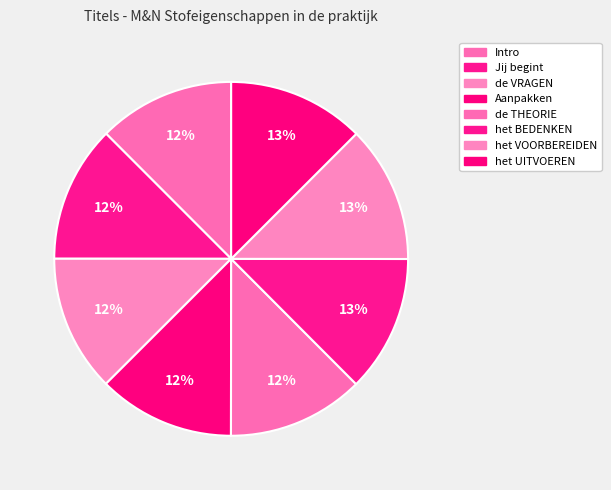

How many slices are in this pie chart?

8